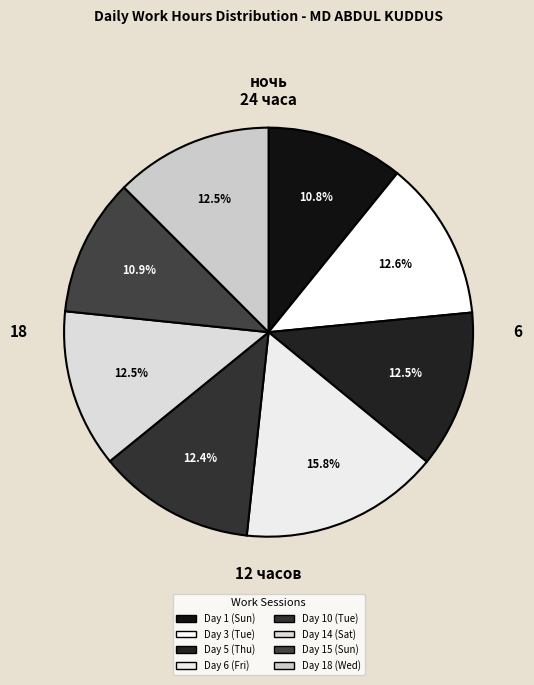

Is there any slice that represents more than half of the pie?

No